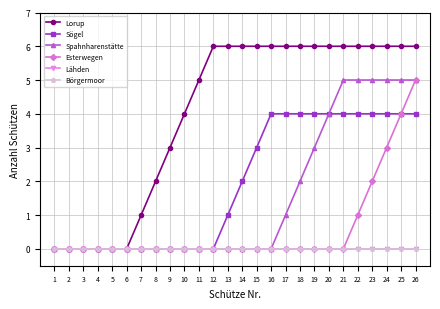

True or false: Börgermoor has a value of 0 at 26.

True